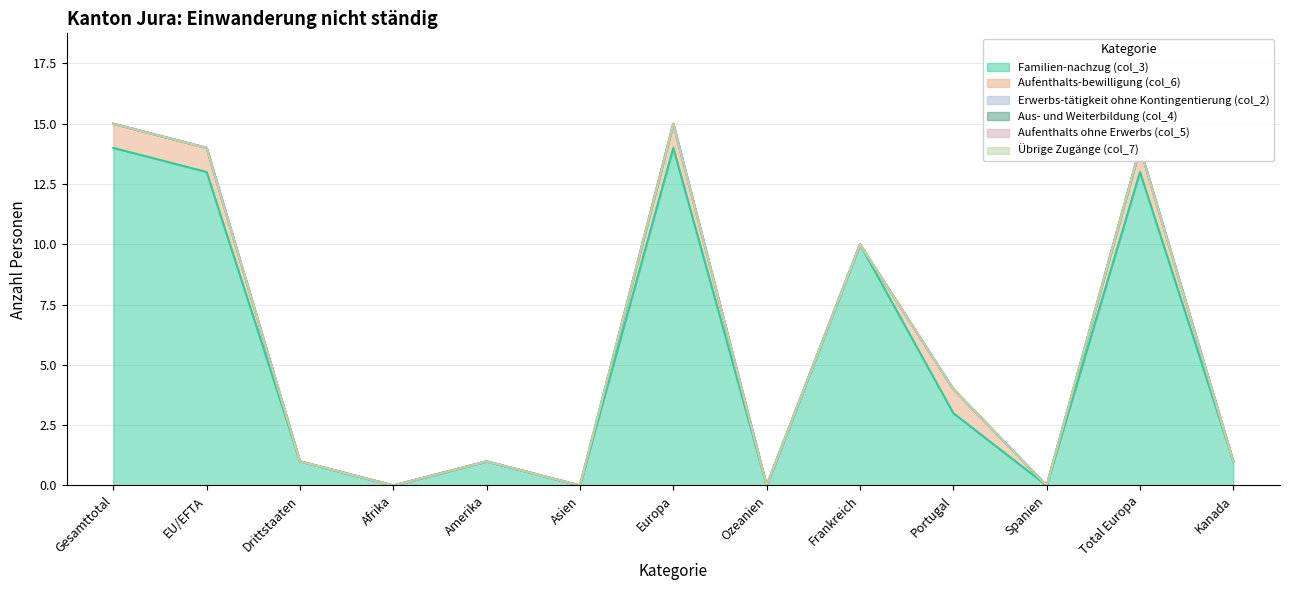

Does the chart have visible grid lines?

Yes